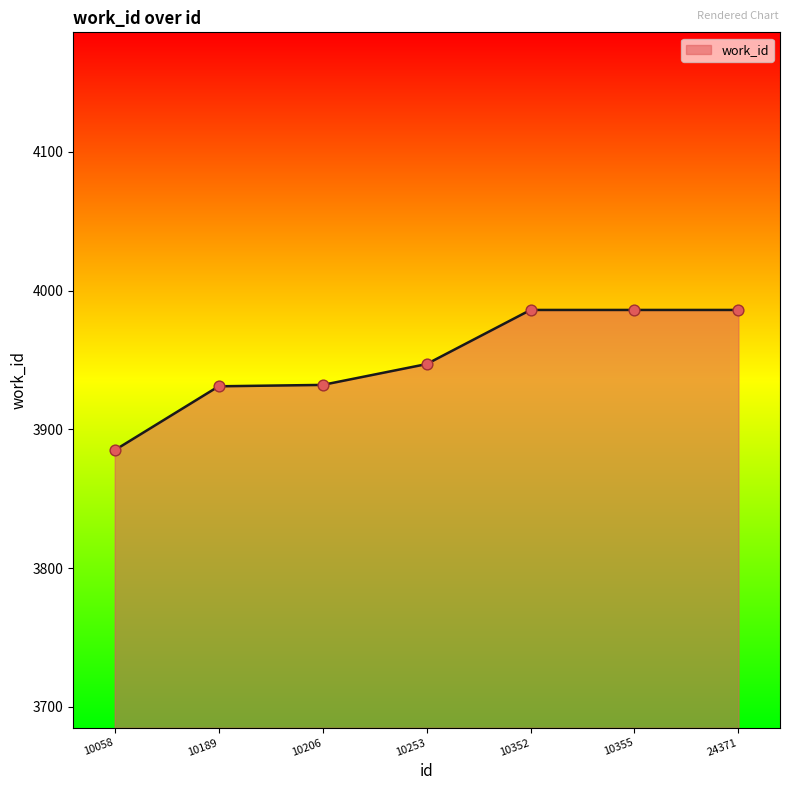

Approximately how many times larger is the value at 10253 compared to 10355?

1.0